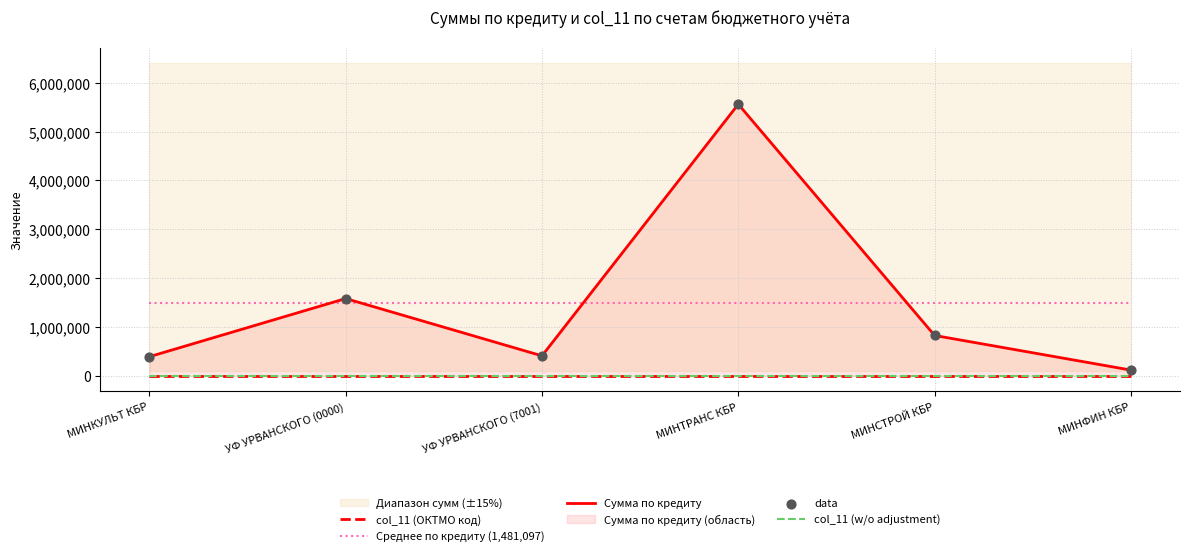

Which series contains the lowest Y value?

col_11 (ОКТМО код)